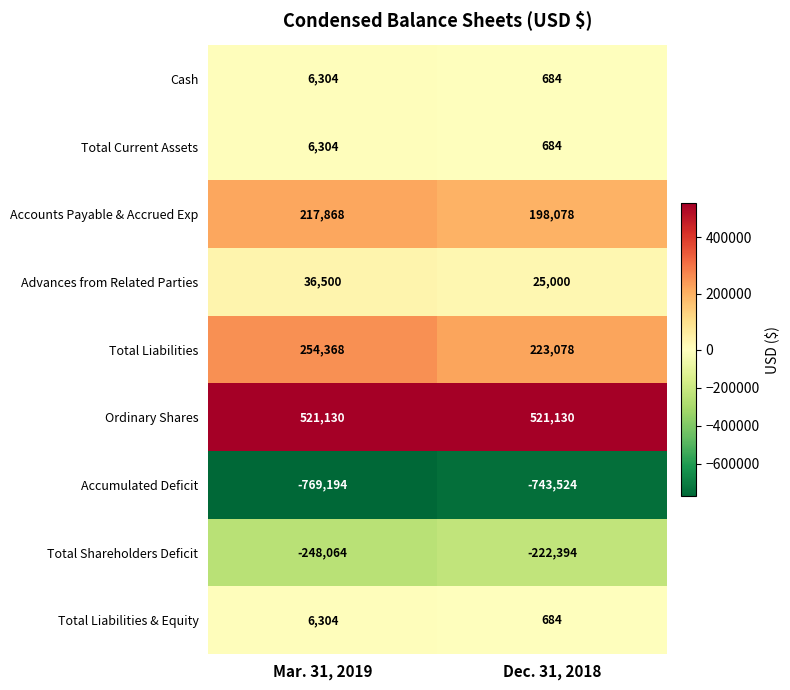

What is the greatest value displayed?

521130